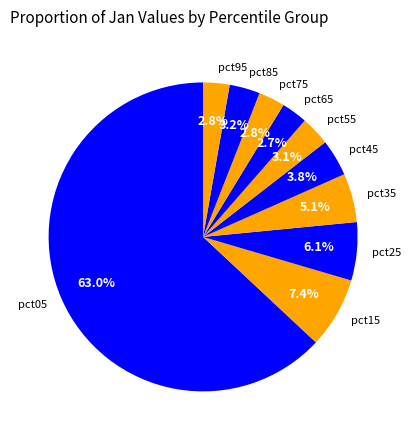

What percentage is the pct75 slice, to the nearest percent?

3%